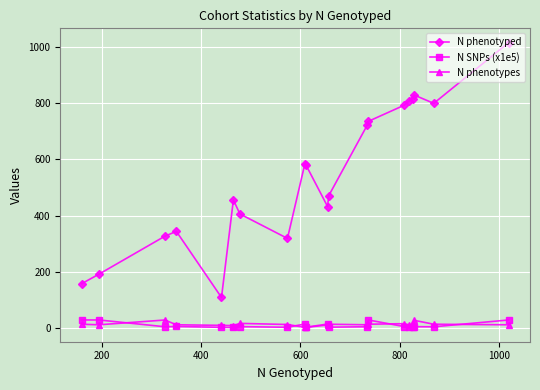

What is the minimum value for N phenotyped?

109.0